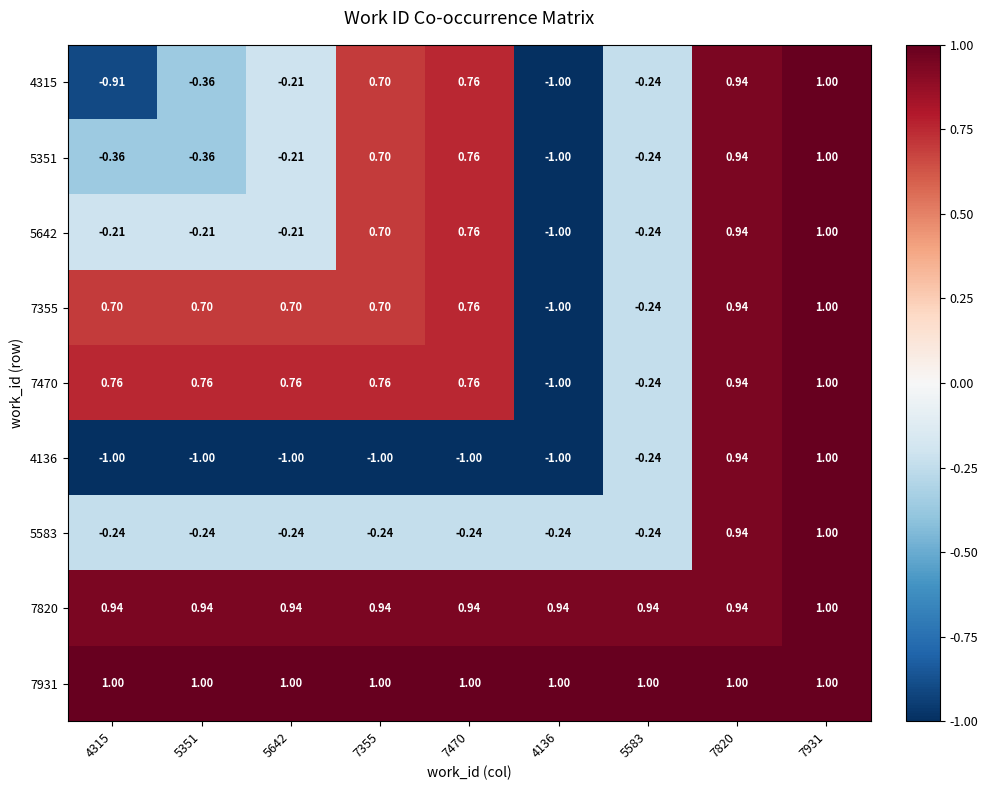

What is the difference between the highest and lowest values at 5642?

2.0